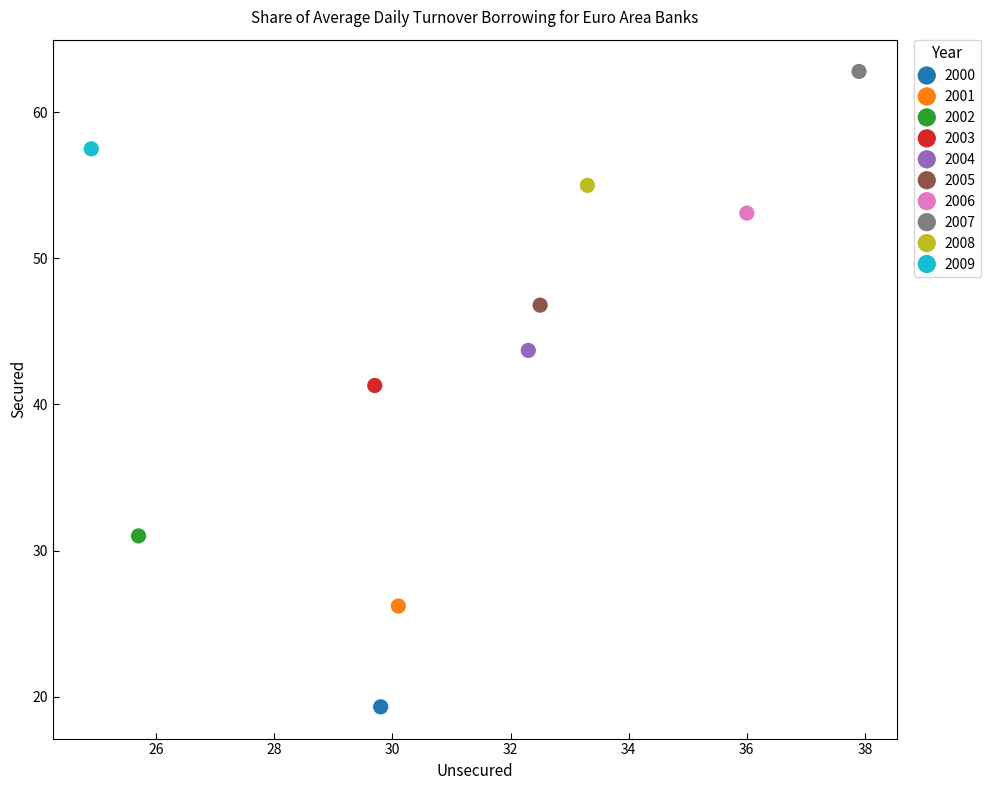

What are all the series names shown in the legend?

2000, 2001, 2002, 2003, 2004, 2005, 2006, 2007, 2008, 2009